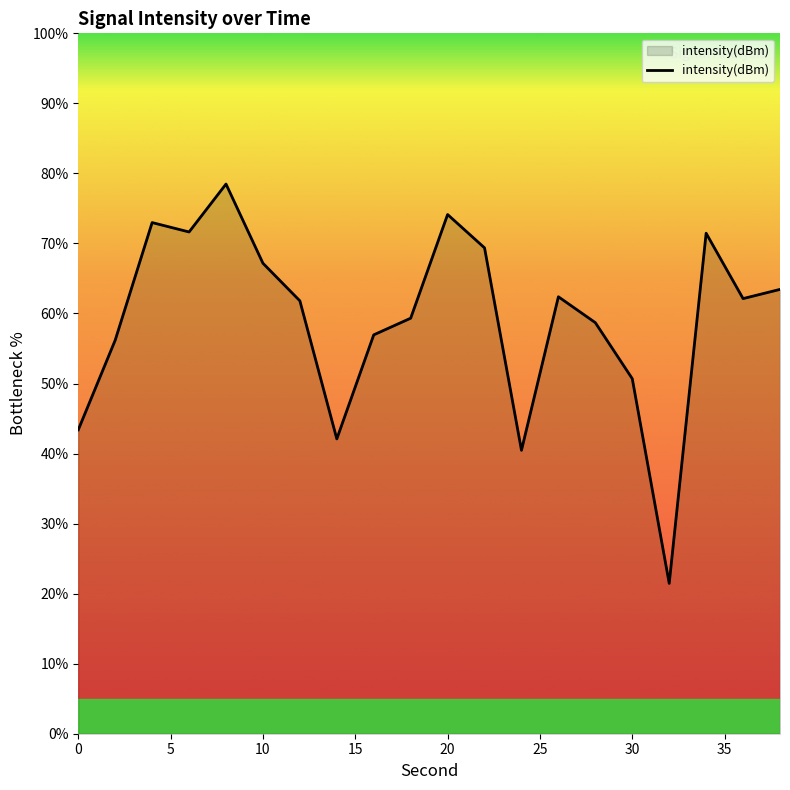

What is the maximum value shown in the chart?

78.5